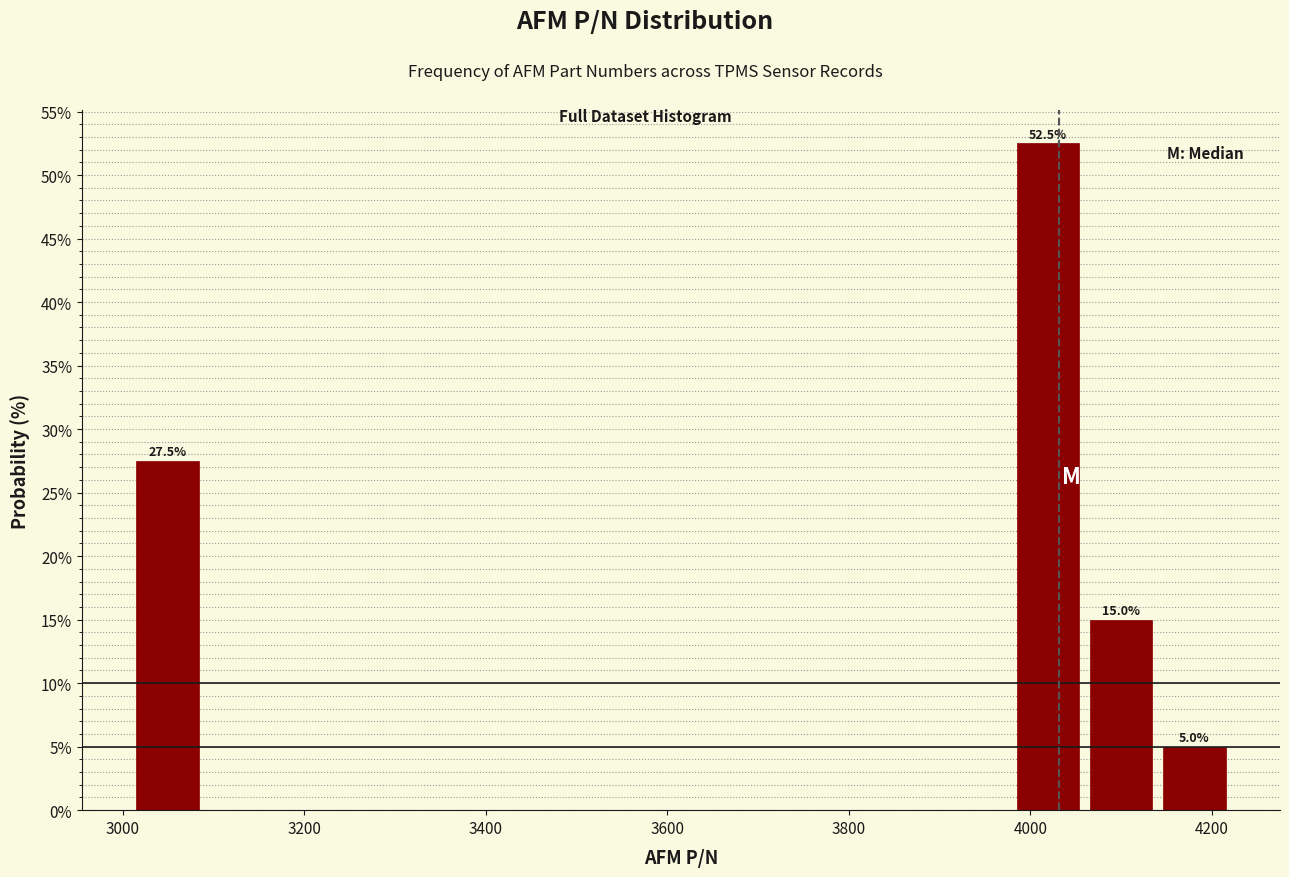

Over which range of the x-axis is the bar tallest?

3980 to 4060